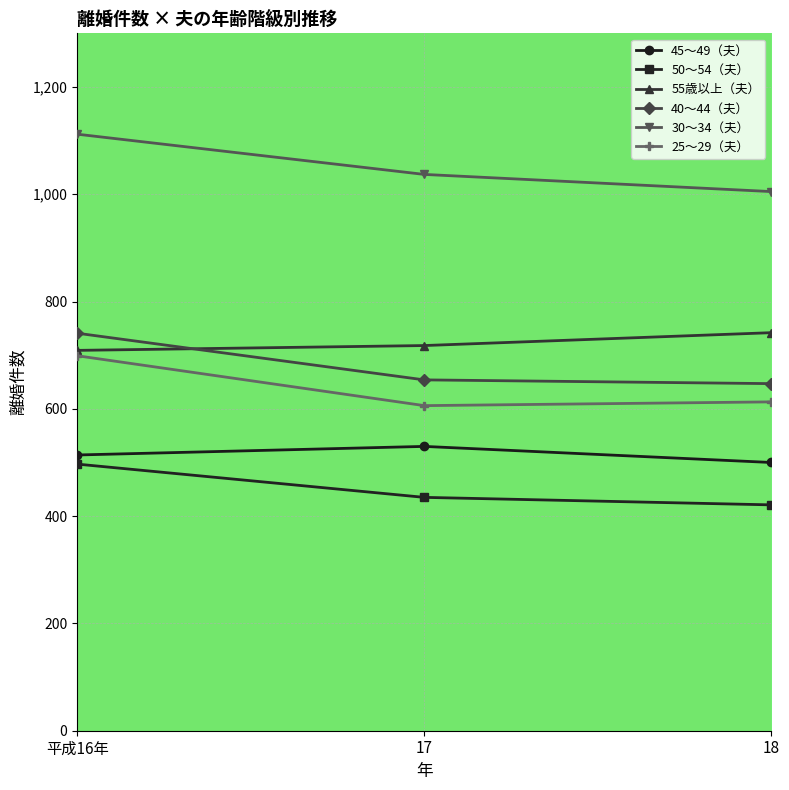

Which series has the largest total across all categories?

30～34（夫）